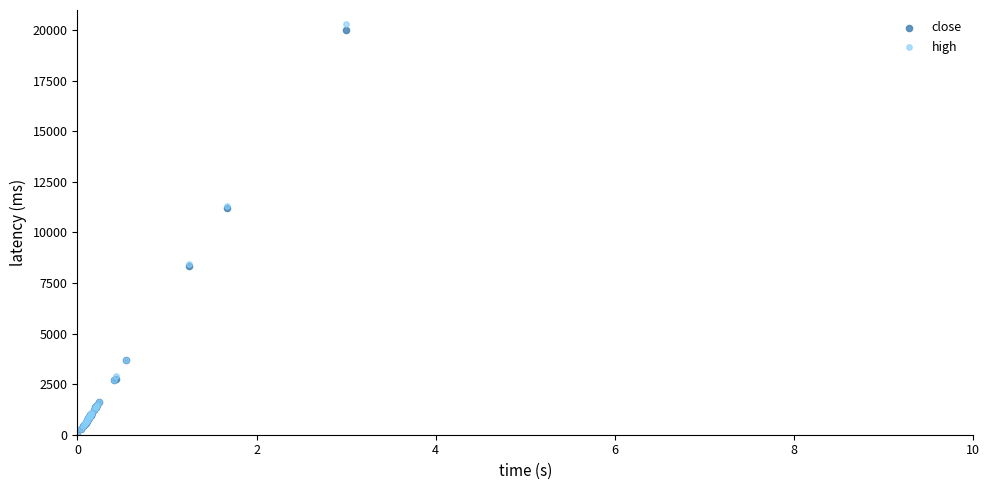

Which series has the widest spread of Y values?

high